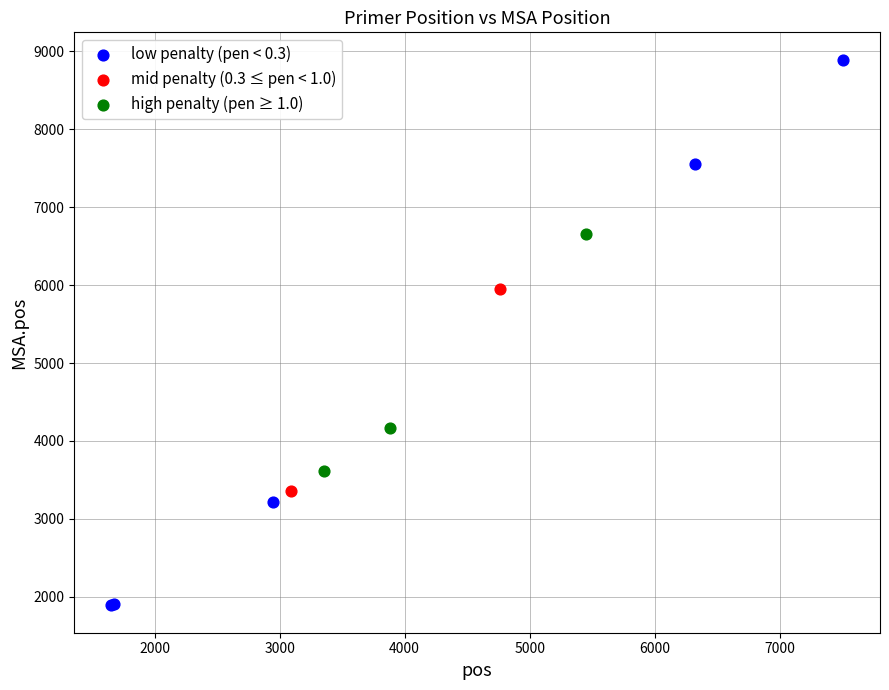

What are all the series names shown in the legend?

low penalty (pen < 0.3), mid penalty (0.3 ≤ pen < 1.0), high penalty (pen ≥ 1.0)